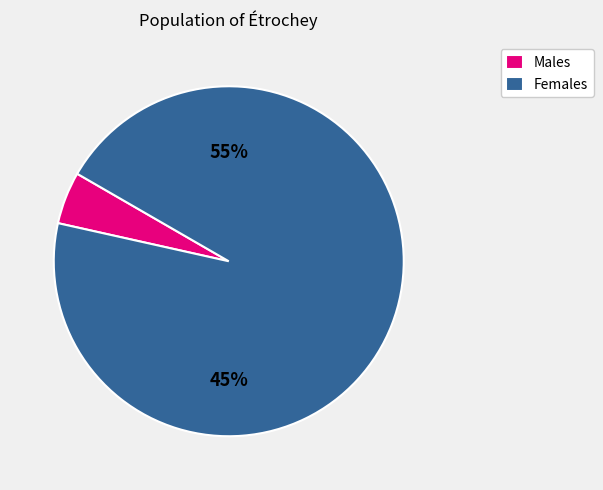

To the nearest percent, what percentage of the pie is 3866787?

95%